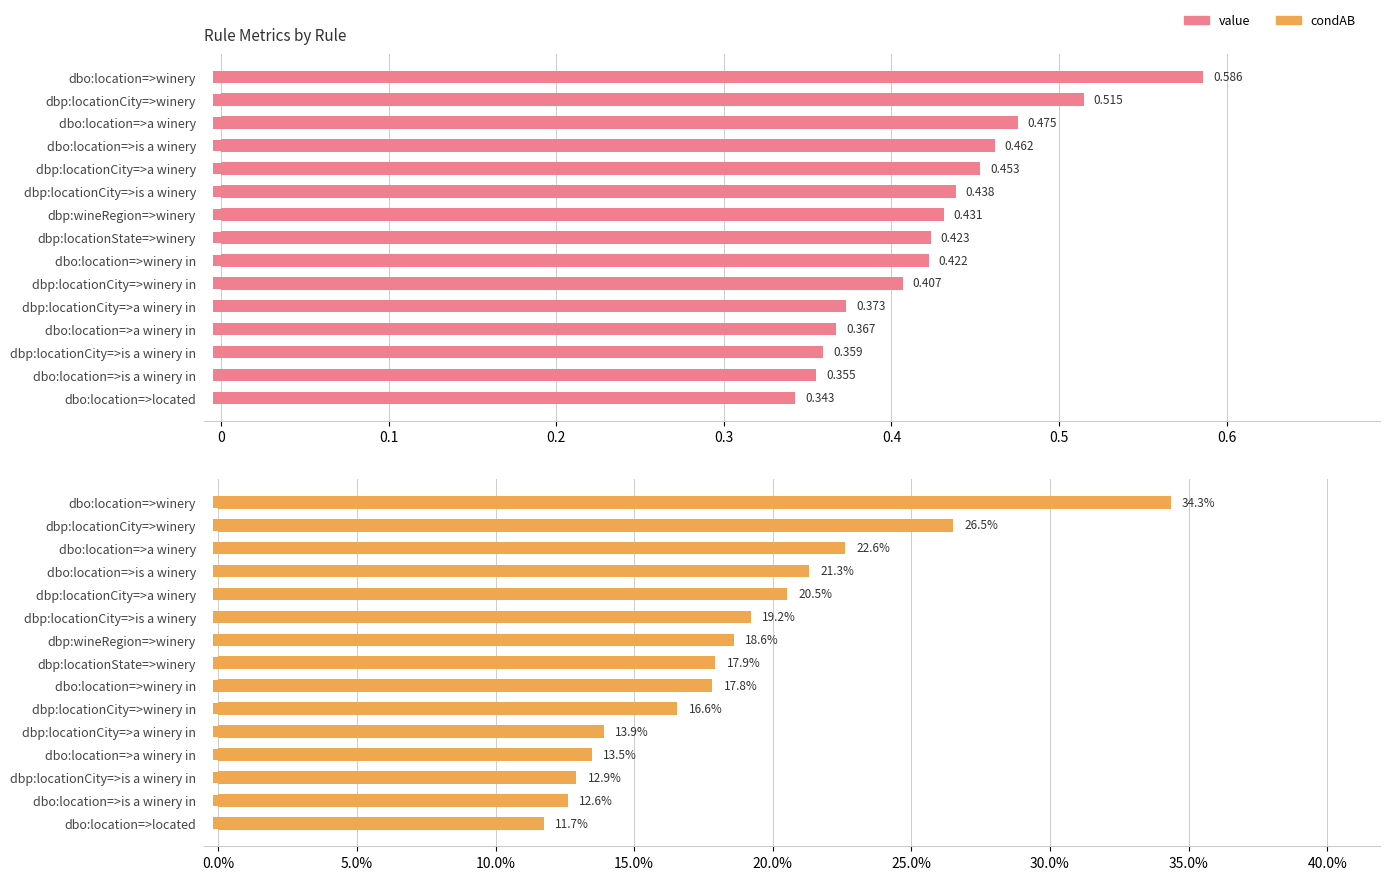

What is the maximum value for condAB?

0.3